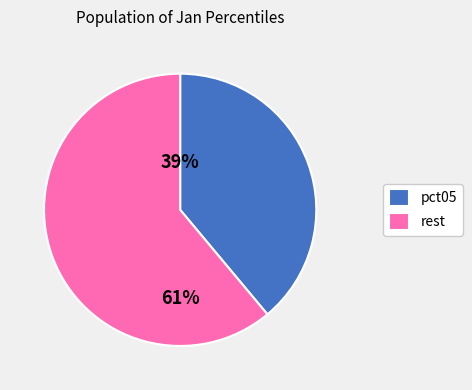

To the nearest percent, what is the combined percentage of rest and pct05?

100%